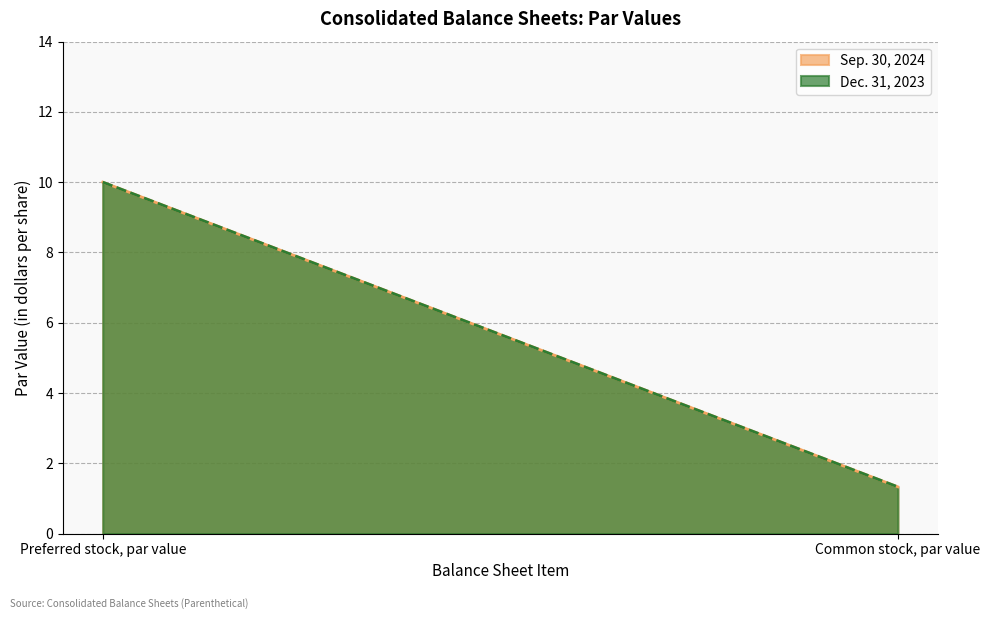

What is the difference between the maximum and minimum values in the Dec. 31, 2023 series?

8.7